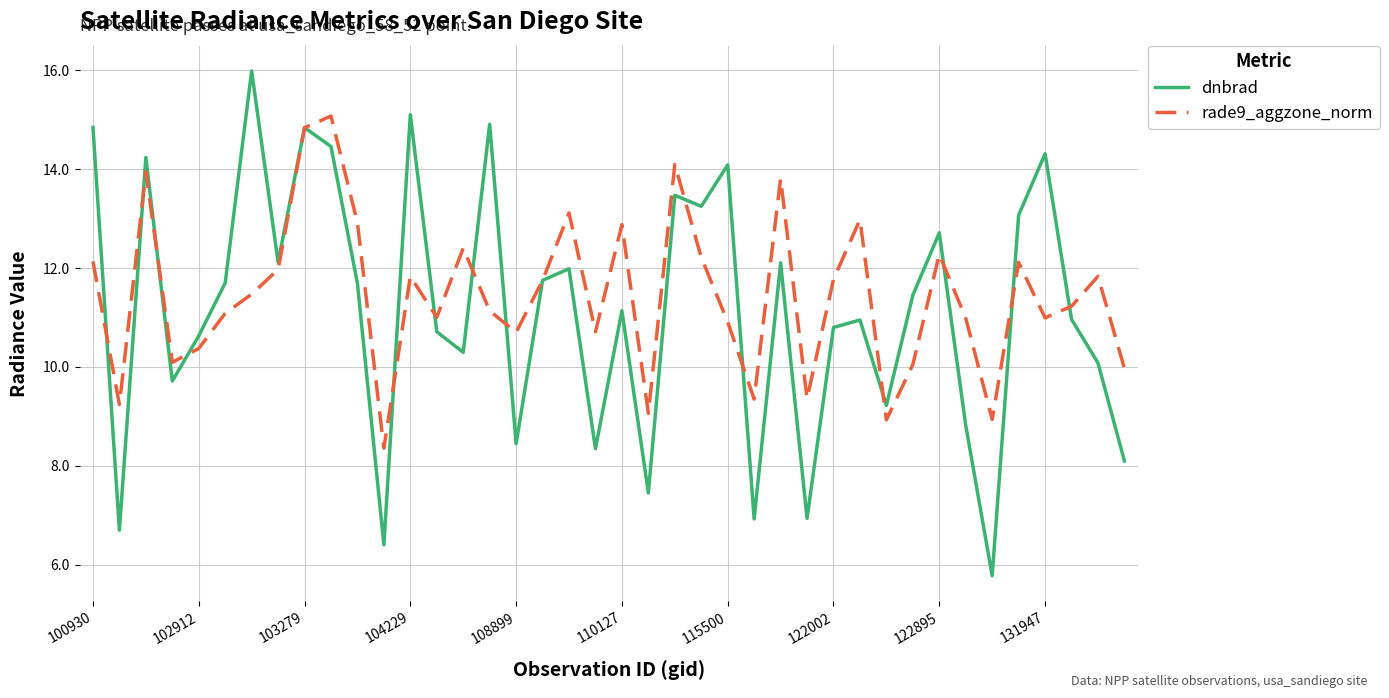

Which series has the largest range (max minus min)?

dnbrad